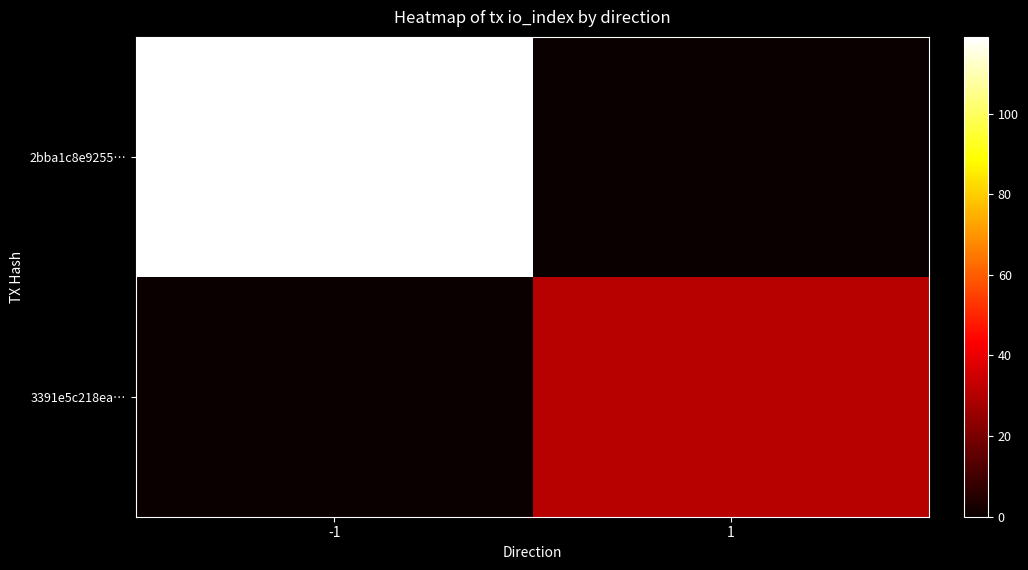

Count the number of data series in this chart.

2